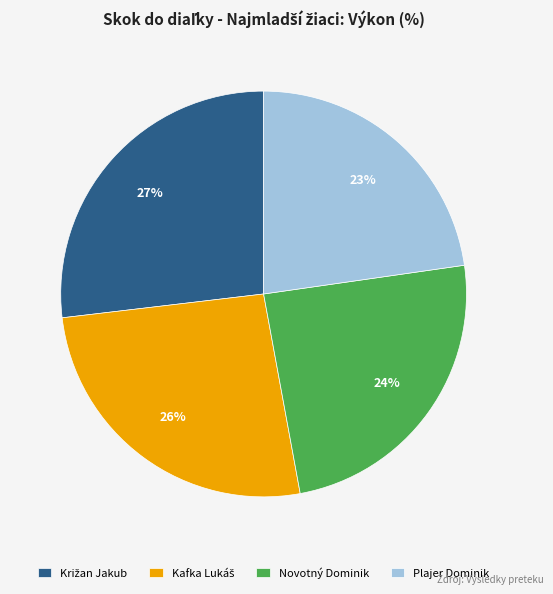

True or false: Plajer Dominik accounts for 37% of the total.

False